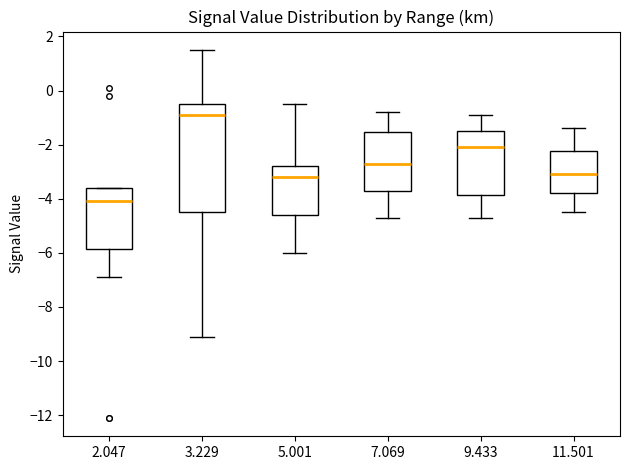

Reading left to right, read every box against the y-axis: the position of its median line, the range the box covers, and the ends of its whiskers. The values are not printed on the chart, so give them approximately, as read against the axis.

2.047: median -4.0, box -5.8 to -3.6, whiskers -6.8 to -3.6
3.229: median -0.8, box -4.4 to -0.4, whiskers -9.0 to 1.6
5.001: median -3.2, box -4.6 to -2.8, whiskers -6.0 to -0.4
7.069: median -2.6, box -3.6 to -1.6, whiskers -4.6 to -0.8
9.433: median -2.0, box -3.8 to -1.4, whiskers -4.6 to -0.8
11.501: median -3.0, box -3.8 to -2.2, whiskers -4.4 to -1.4